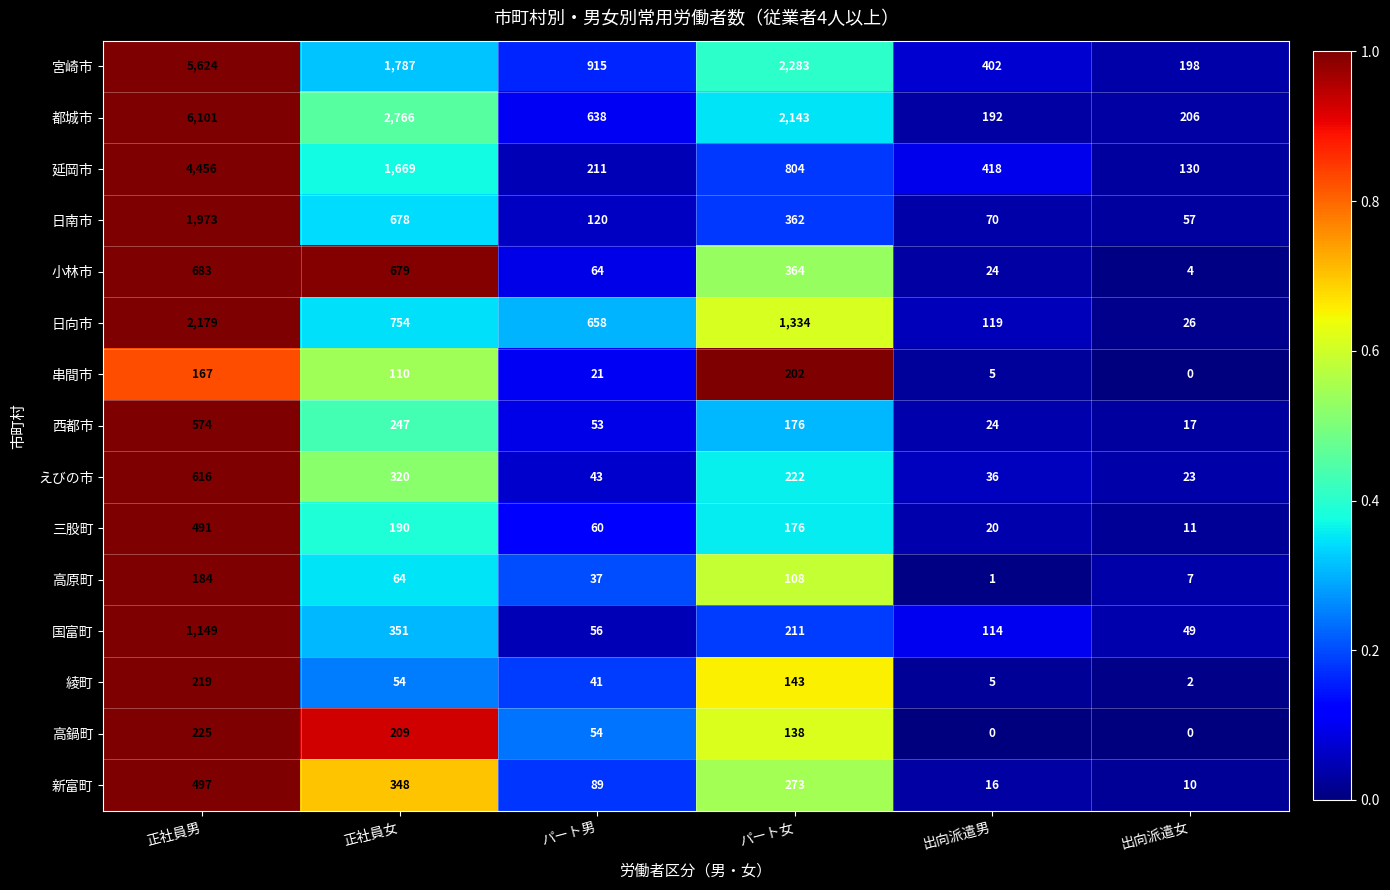

What is the difference between the maximum and second lowest values in the 延岡市 series?

4245